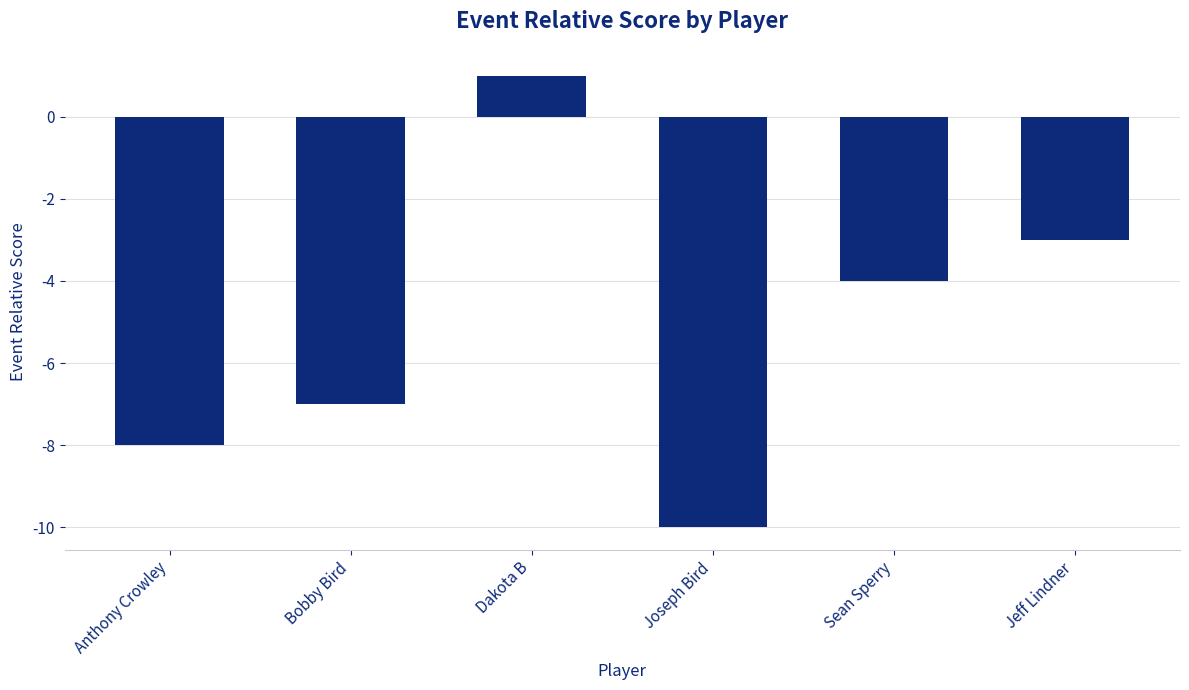

Reading left to right, list all the values displayed in this chart.

Anthony Crowley=-8	Bobby Bird=-7	Dakota B=1	Joseph Bird=-10	Sean Sperry=-4	Jeff Lindner=-3